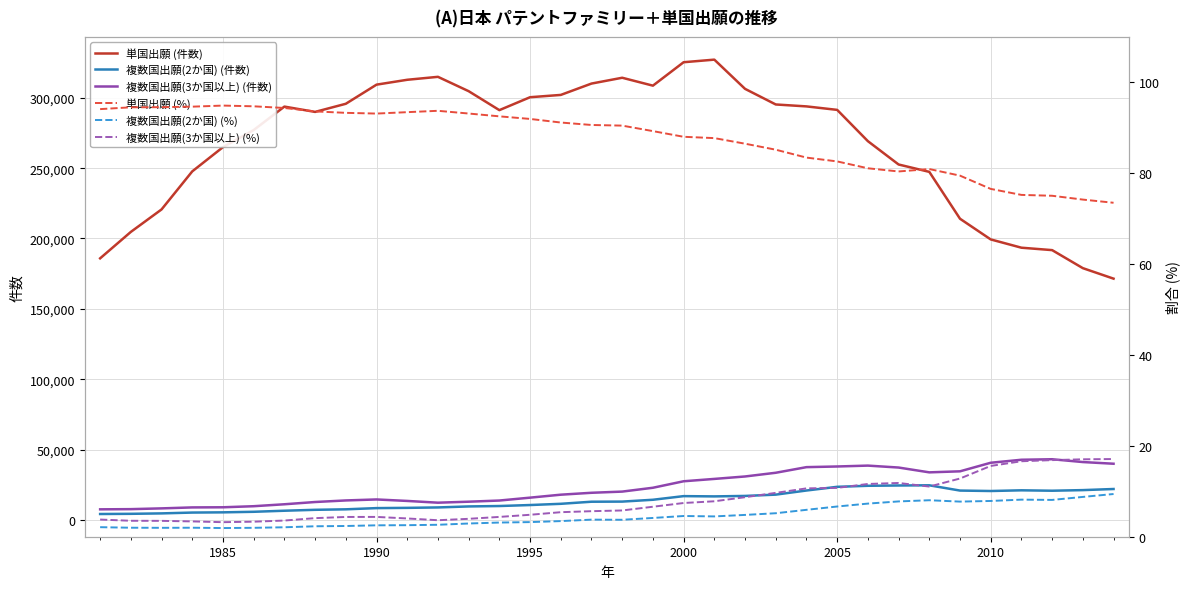

What is the sum of all 単国出願 (%) values?

2978.0